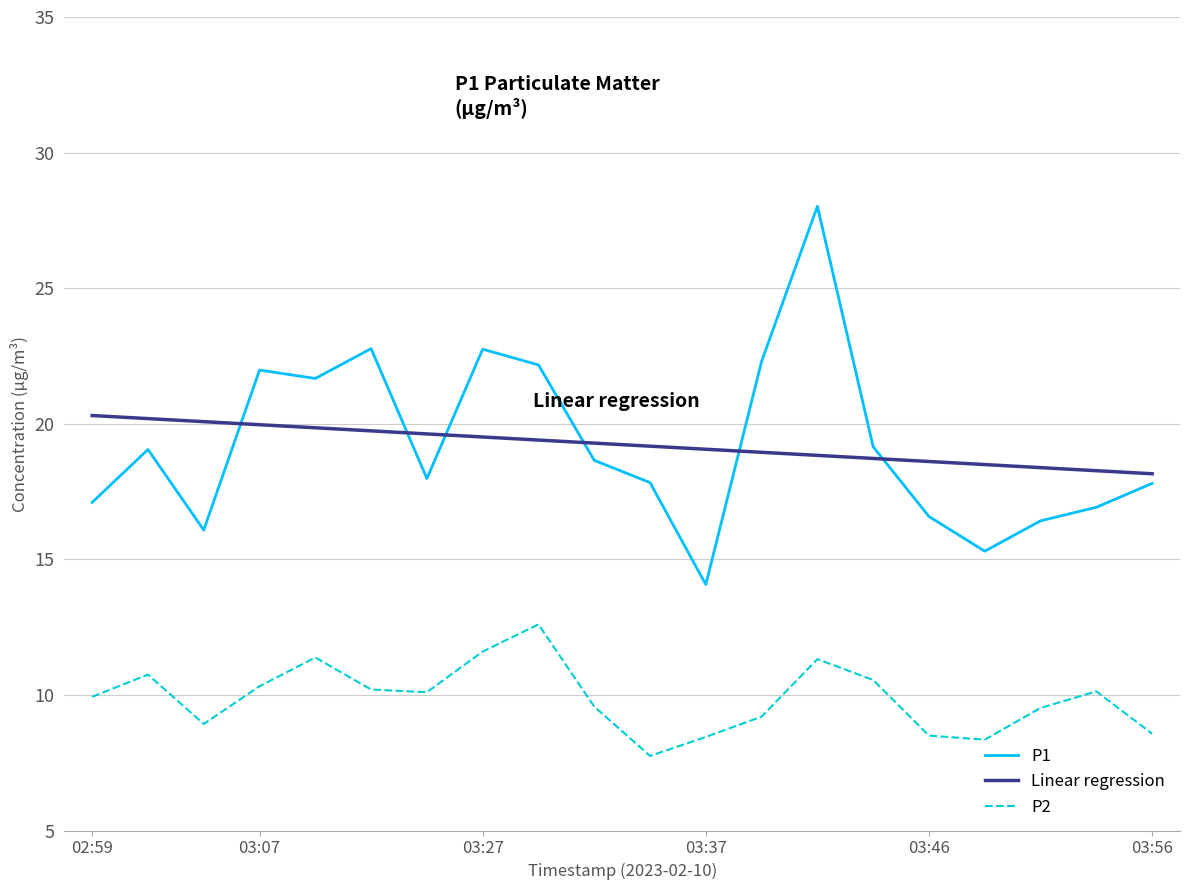

True or false: P2 and Linear regression intersect in this chart.

False